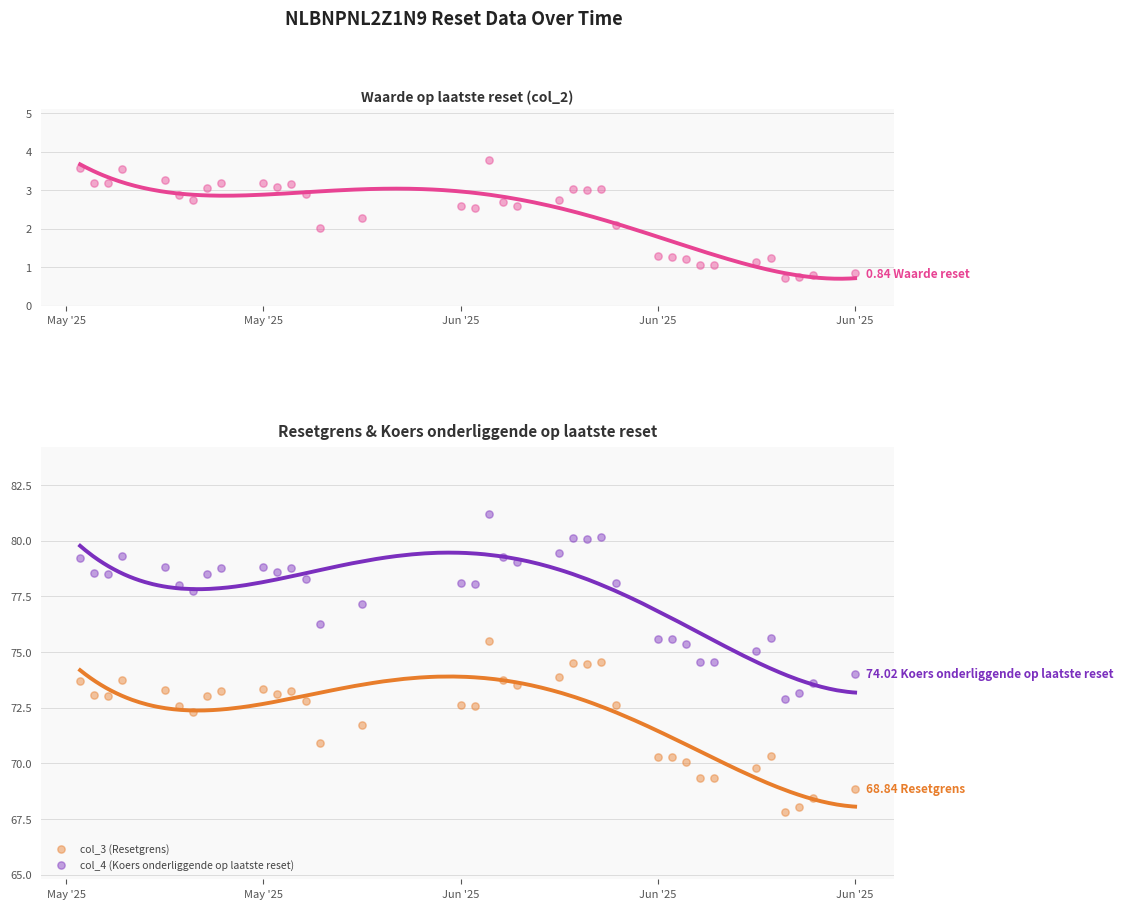

Which series has the widest spread of Y values?

col_4 (Koers onderliggende op laatste reset)